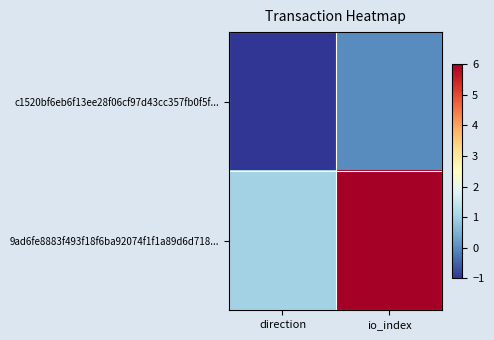

At io_index, list the series in order from smallest to largest.

c1520bf6eb6f13ee28f06cf97d43cc357fb0f5f..., 9ad6fe8883f493f18f6ba92074f1f1a89d6d718...